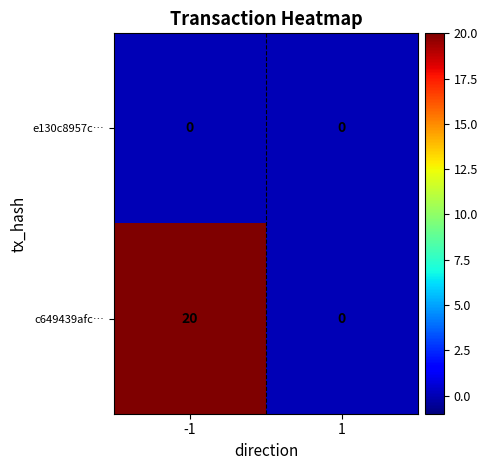

The value of c649439afc… at 1 is 0. True or false?

True